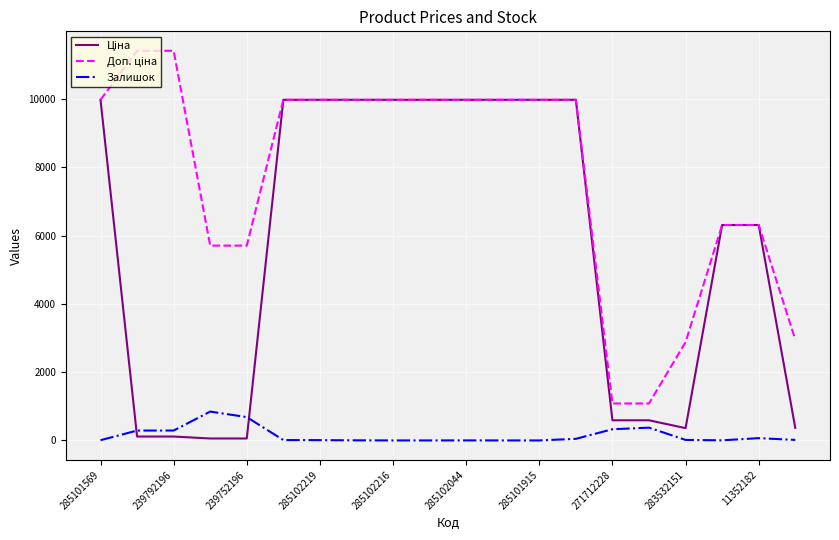

Does the chart display data point markers on the line(s)?

No